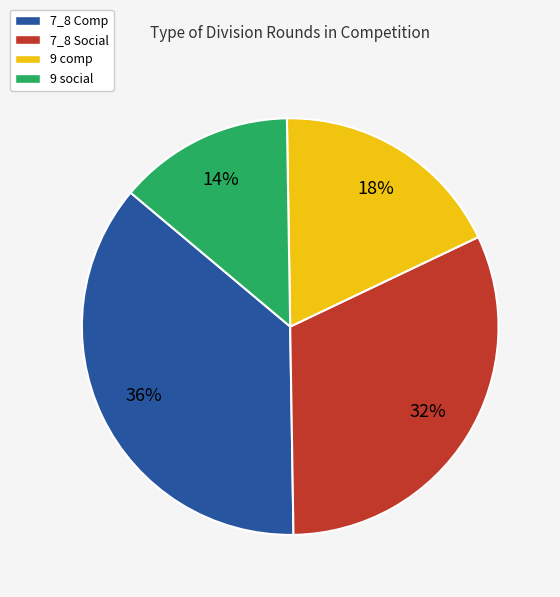

Which category has the smallest portion of the pie?

9 social